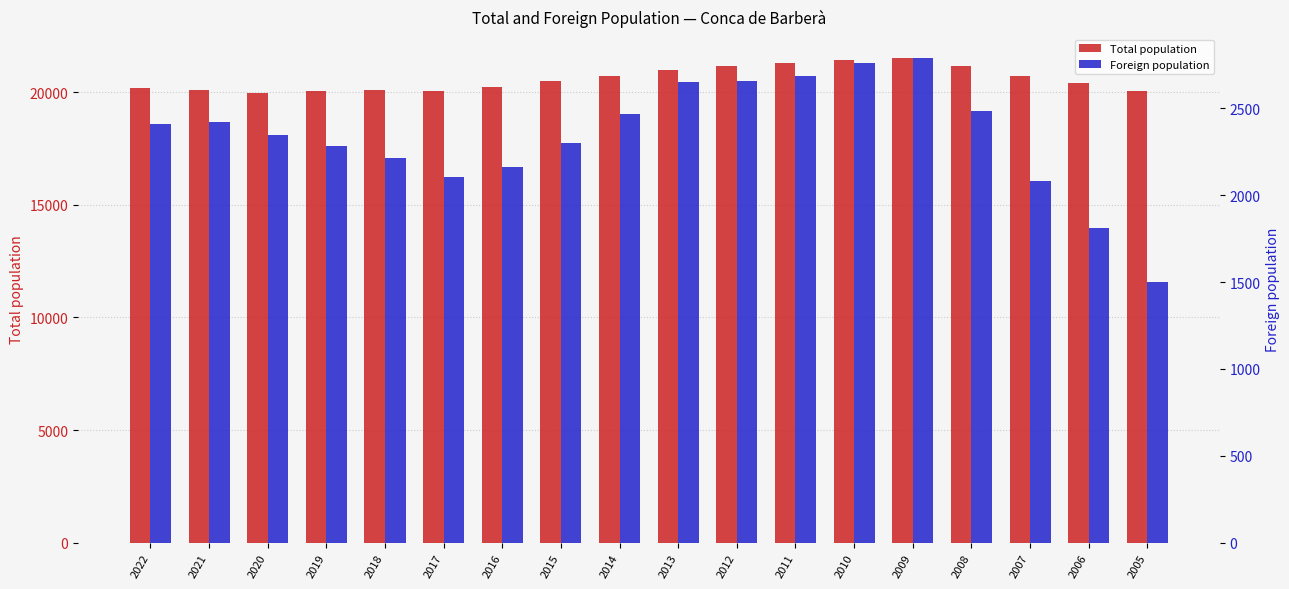

List the series in order of their overall mean, highest first.

Total population, Foreign population